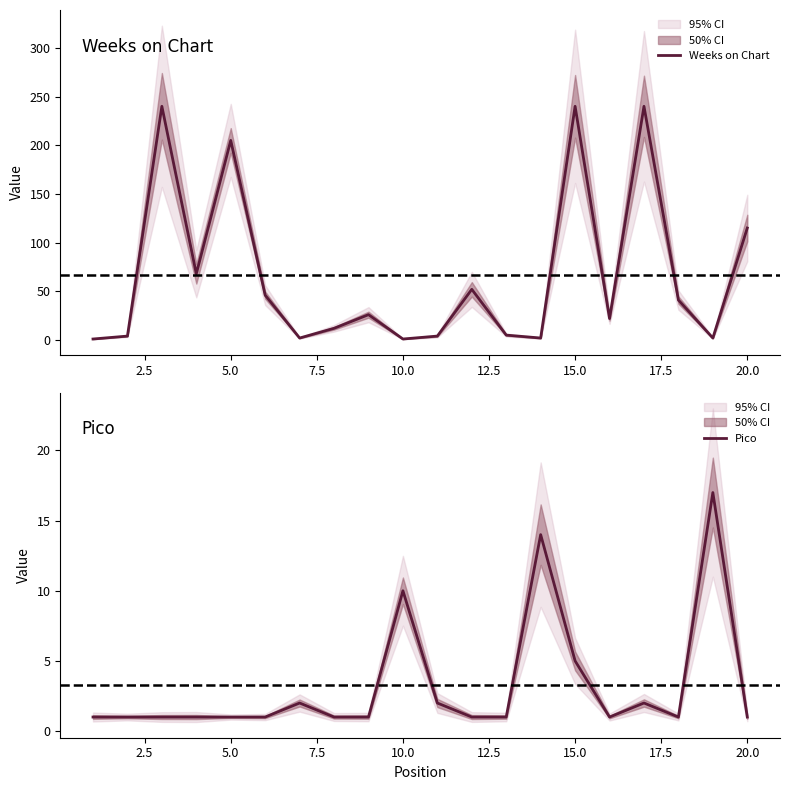

Reading left to right, what are all the values shown in this chart?

Weeks on Chart: 1	4	240	68	205	46	2	12	26	1	4	52	5	2	240	22	240	41	2	115
Pico: 1	1	1	1	1	1	2	1	1	10	2	1	1	14	5	1	2	1	17	1